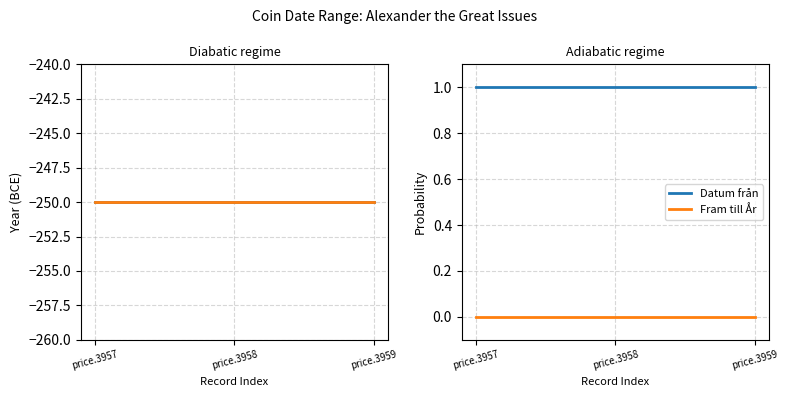

What is the average value of the Datum från series?

1